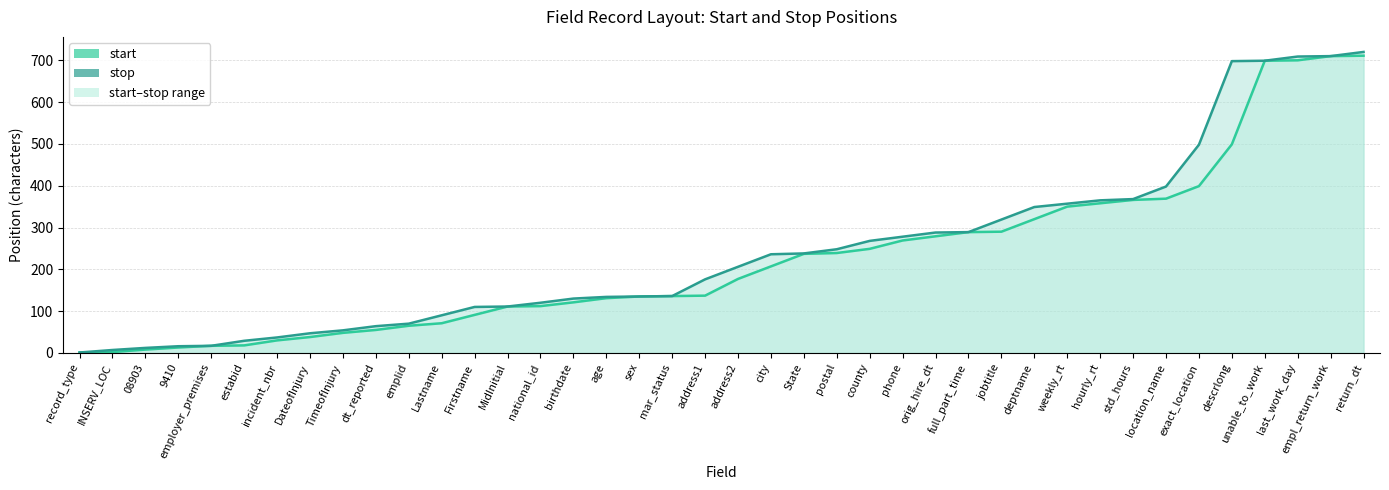

The value of stop (line) at city is 343. True or false?

False